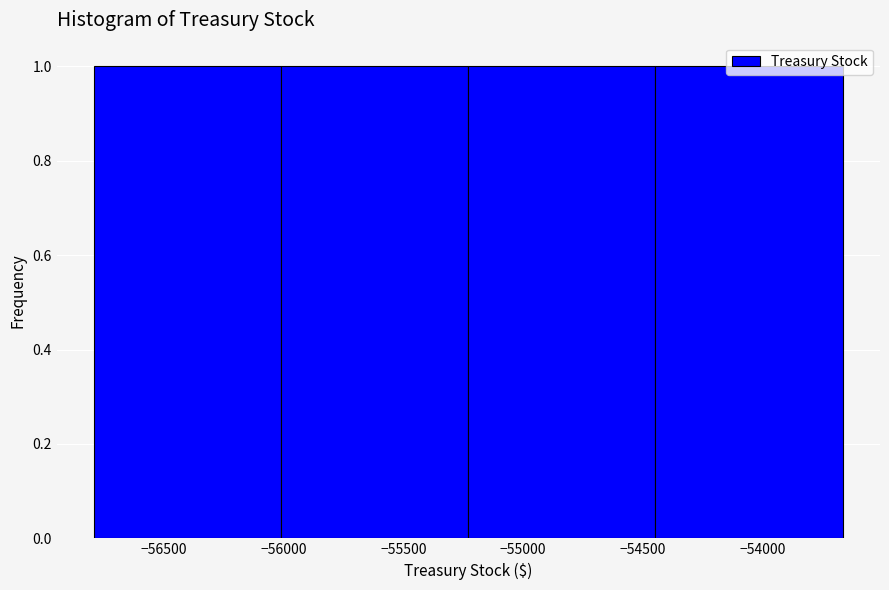

Reading left to right, transcribe this chart: for each bar, give the range it covers on the x-axis and its height. Neither the bar edges nor the heights are printed on the chart, so give them approximately, as read against the axes.

-56800 to -56000: 1
-56000 to -55250: 1
-55250 to -54450: 1
-54450 to -53650: 1